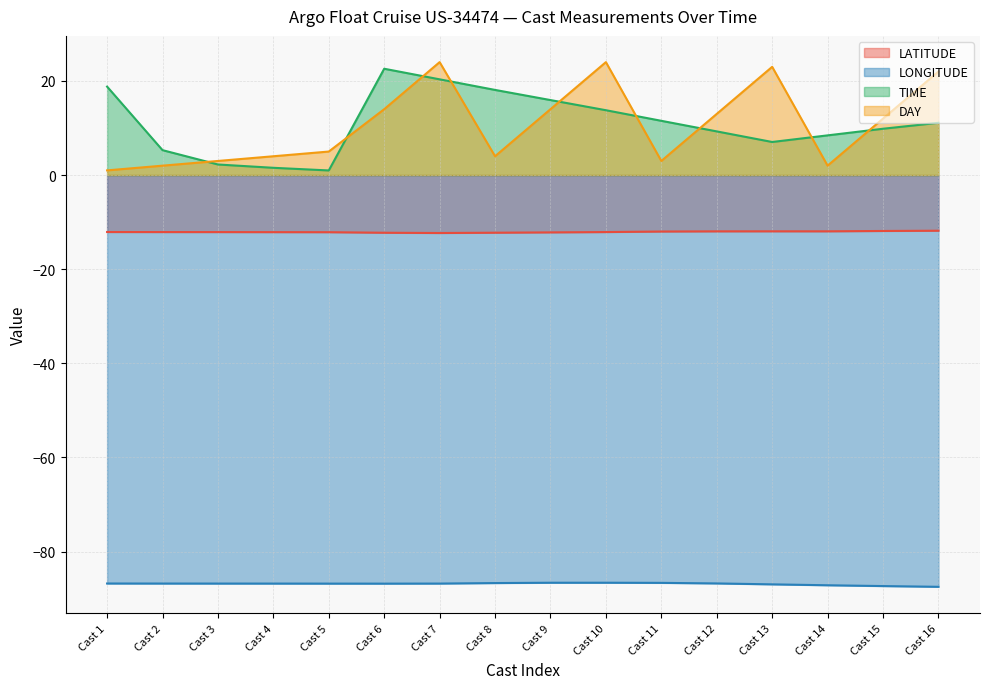

How many values in the TIME series are below 11?

8